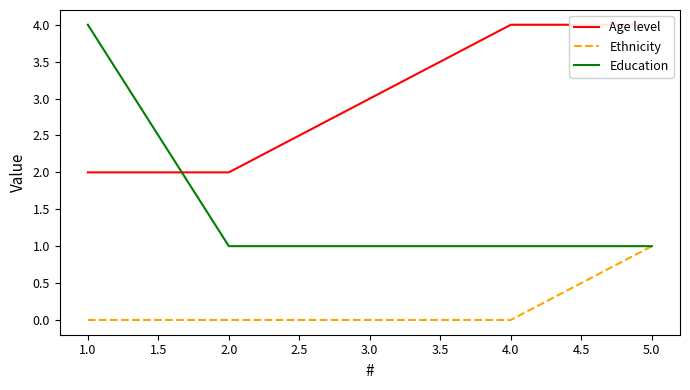

Is the value of Education at 3.0 greater than the value of Ethnicity at 1.0?

Yes